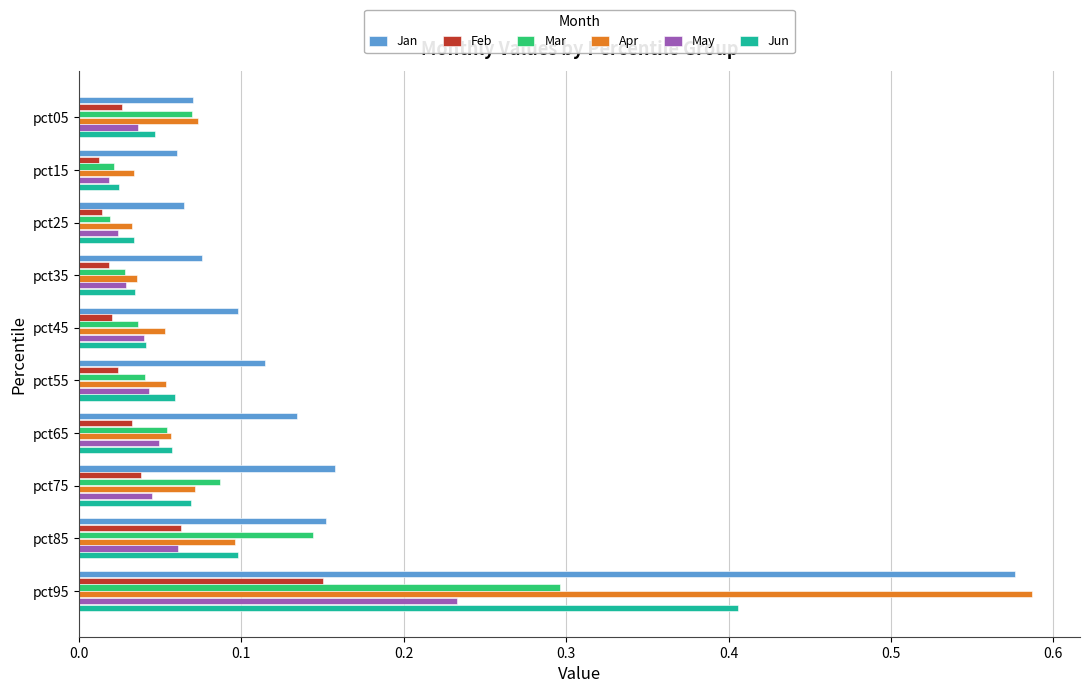

Which series has the largest range (max minus min)?

Apr